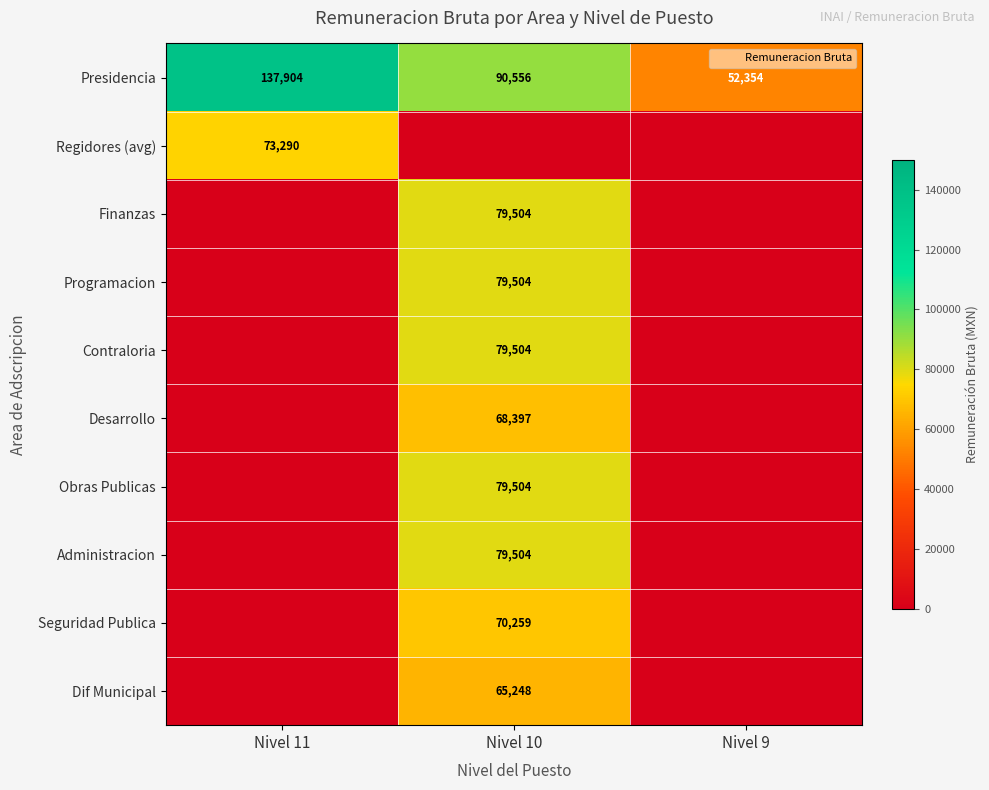

What is the sum of all Contraloria values?

79504.1